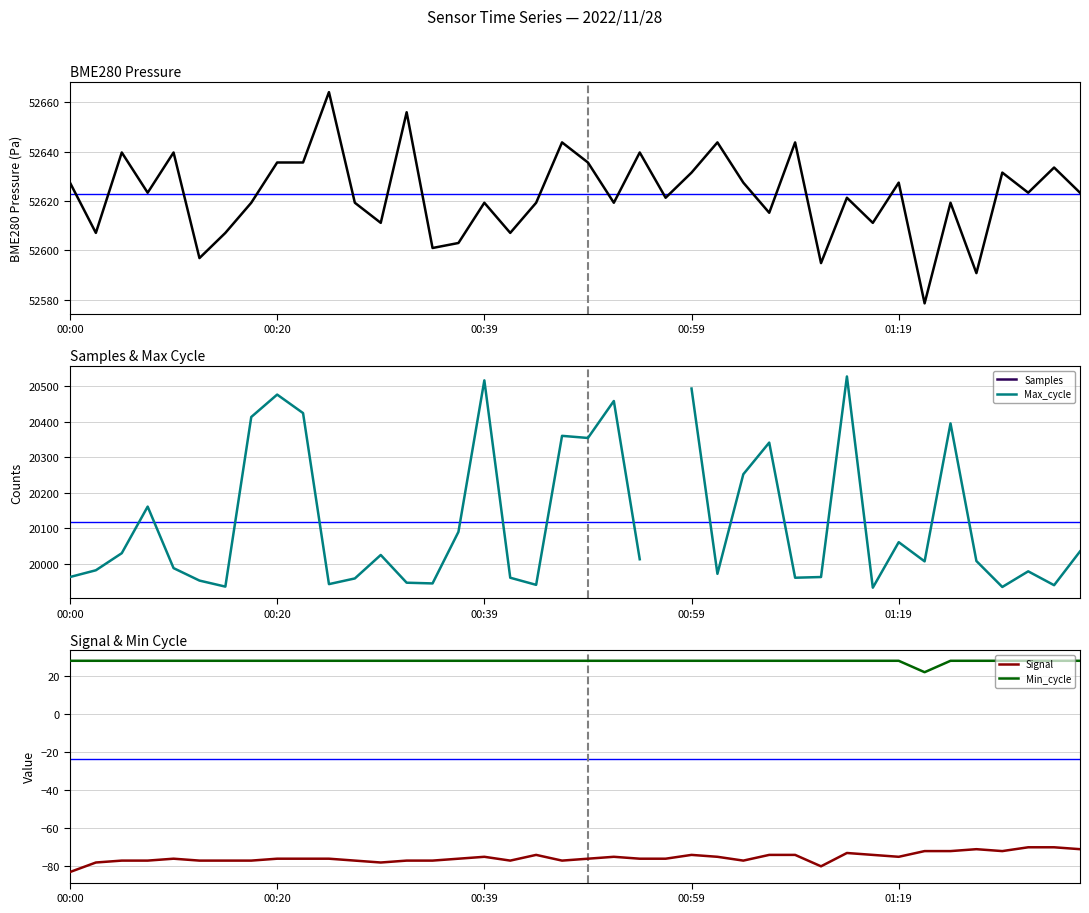

Which series has the largest total across all categories?

BME280_pressure